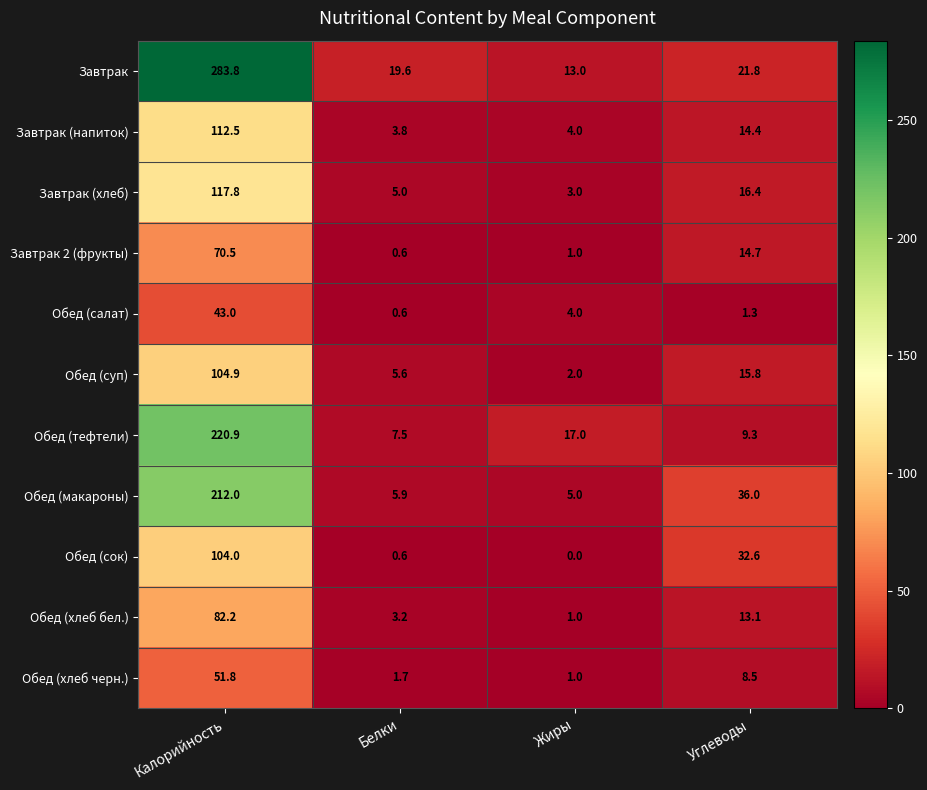

What is the greatest value displayed?

283.8